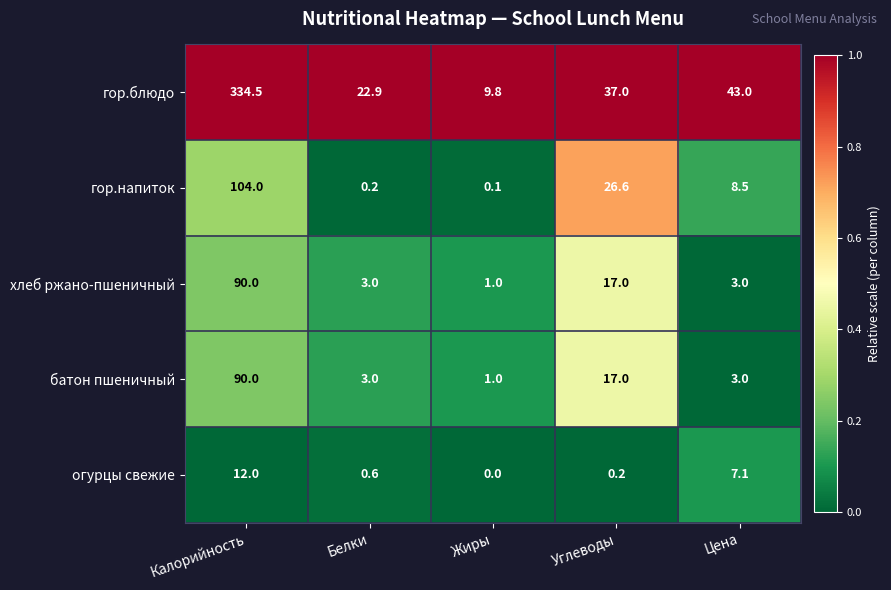

What is the sum of all батон пшеничный values?

114.0